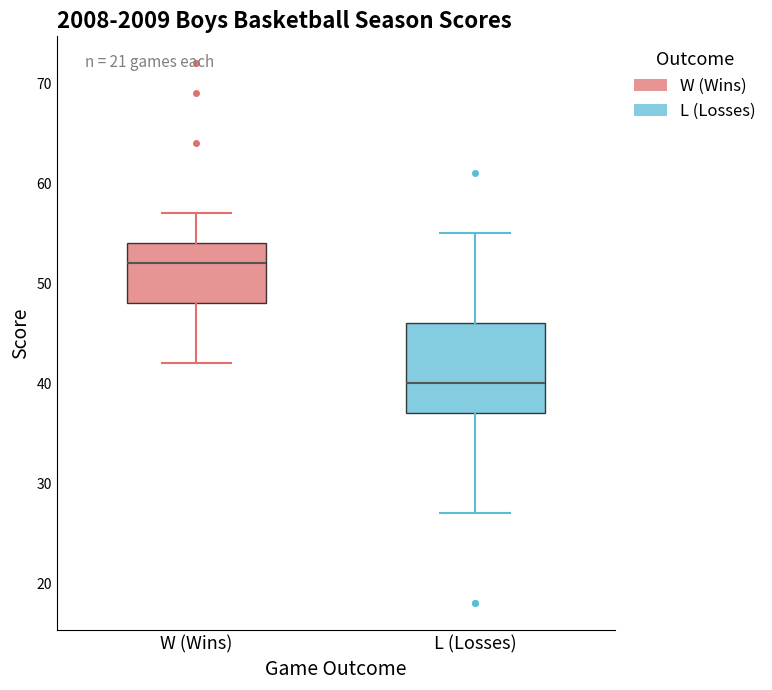

Which box is the tallest, from its lower edge to its upper edge?

L (Losses)